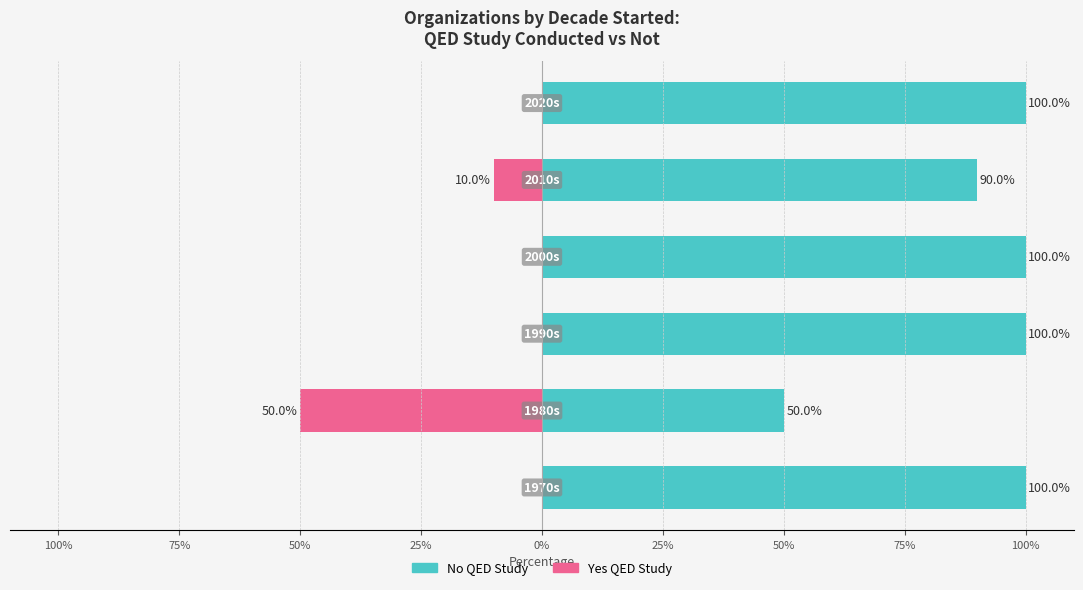

How many series are shown in this chart?

2